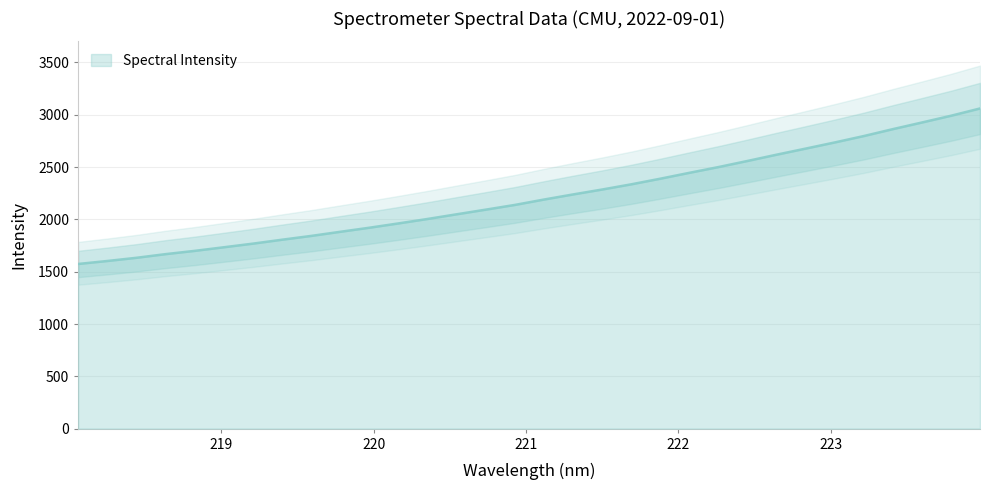

Count the number of values greater than 2189.

16